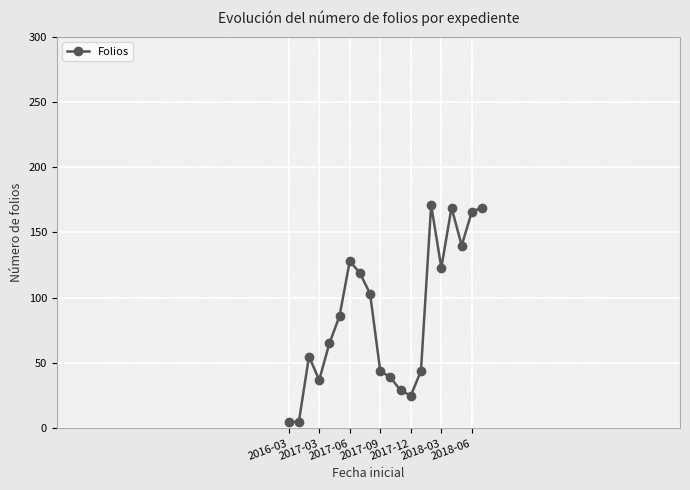

What is the average value?

86